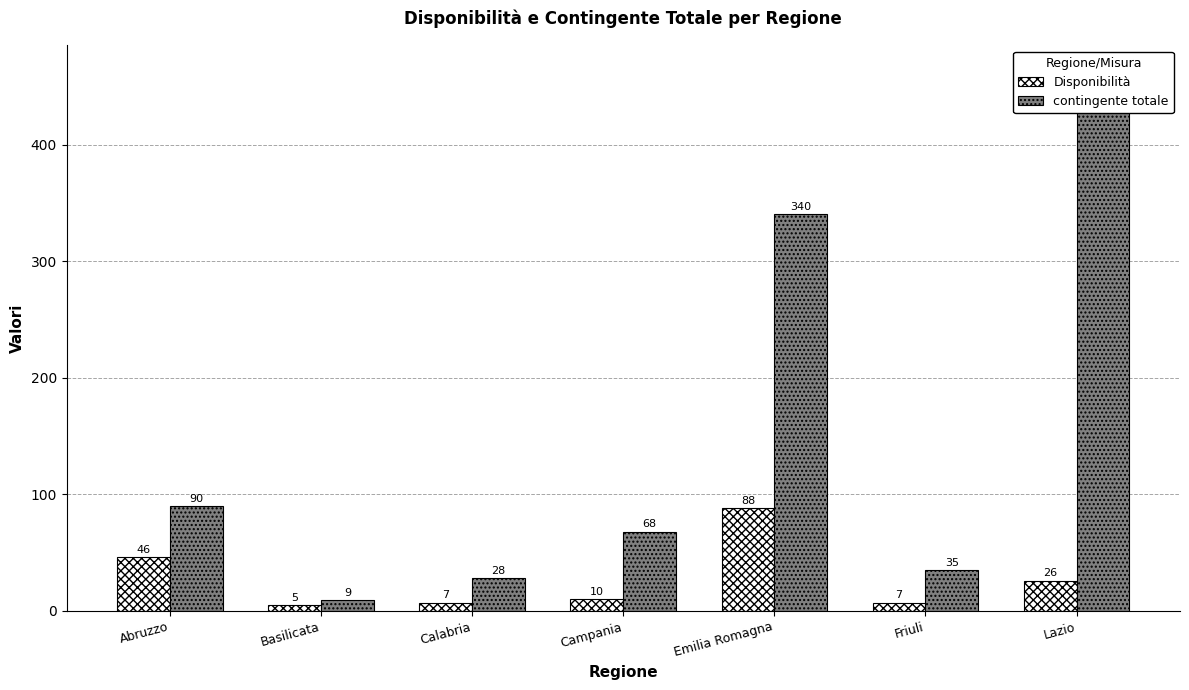

What is the spread (max minus min) of values at Abruzzo?

44